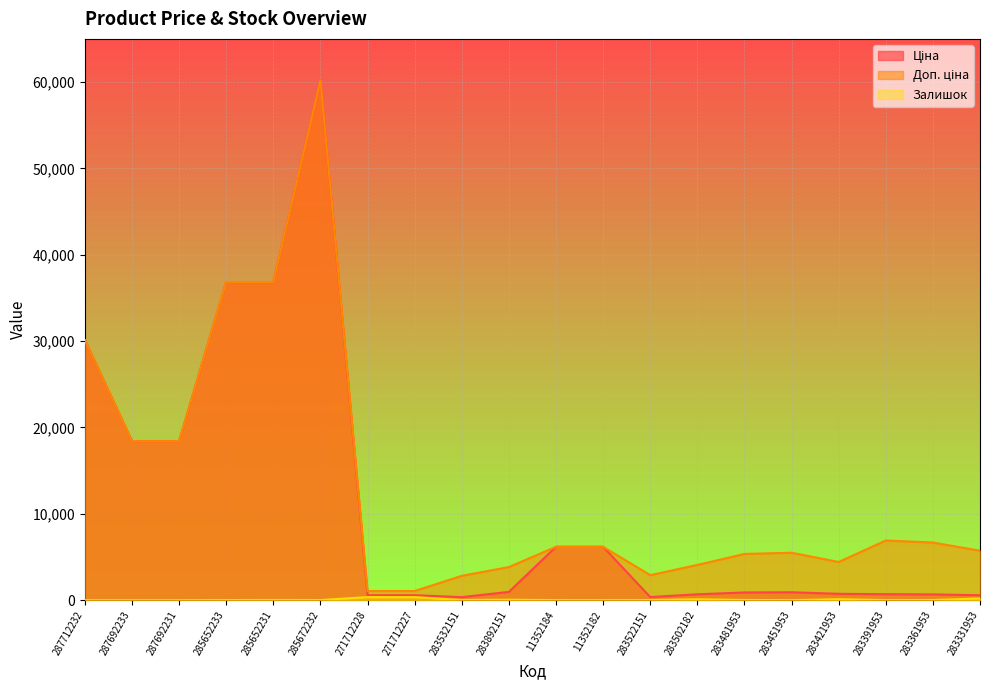

Which series has the widest spread of values?

Ціна